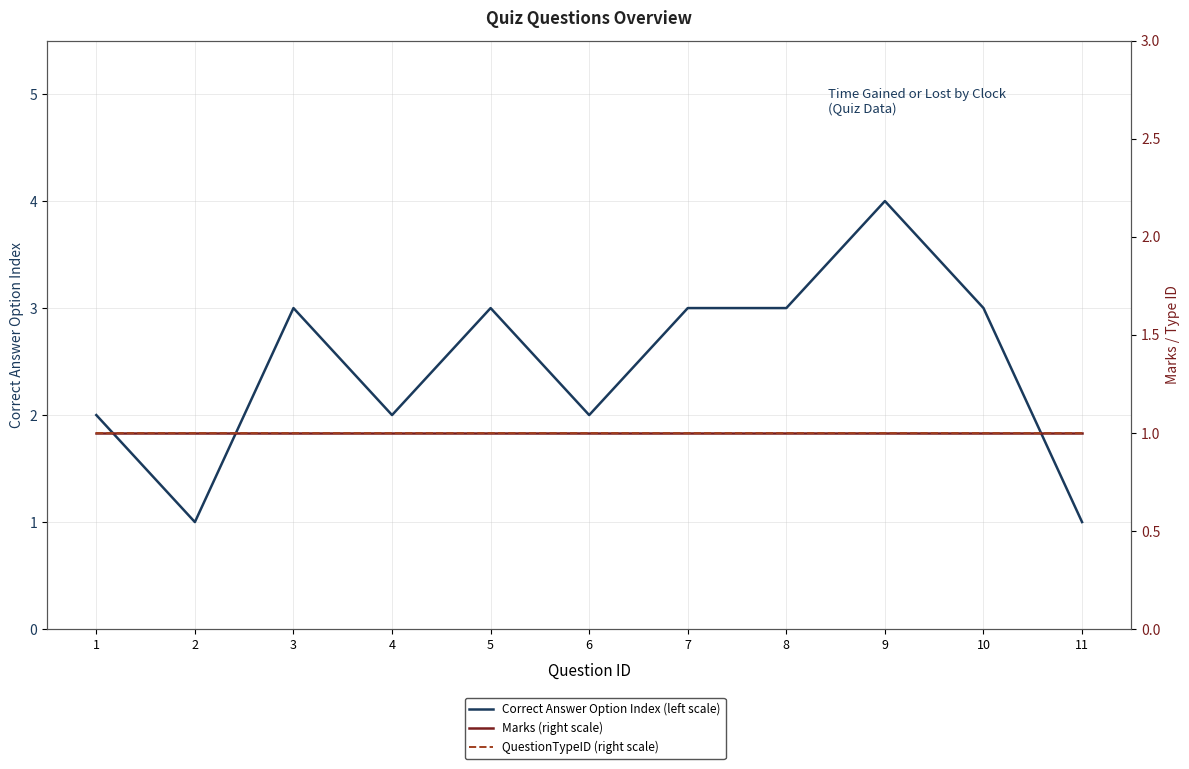

At which label does QuestionTypeID (right scale) reach its minimum?

1